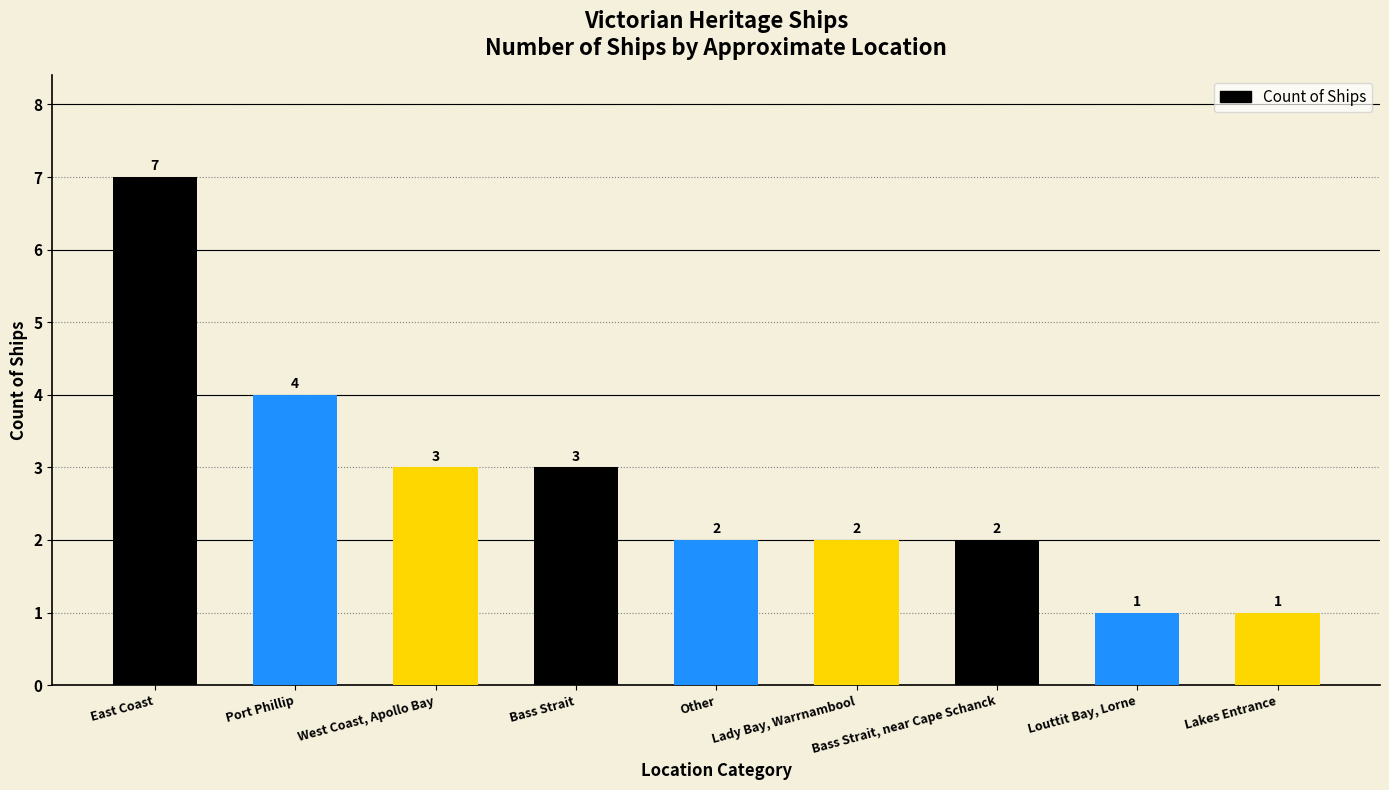

Reading right to left, extract all data points from this chart.

Lakes Entrance=1	Louttit Bay, Lorne=1	Bass Strait, near Cape Schanck=2	Lady Bay, Warrnambool=2	Other=2	Bass Strait=3	West Coast, Apollo Bay=3	Port Phillip=4	East Coast=7